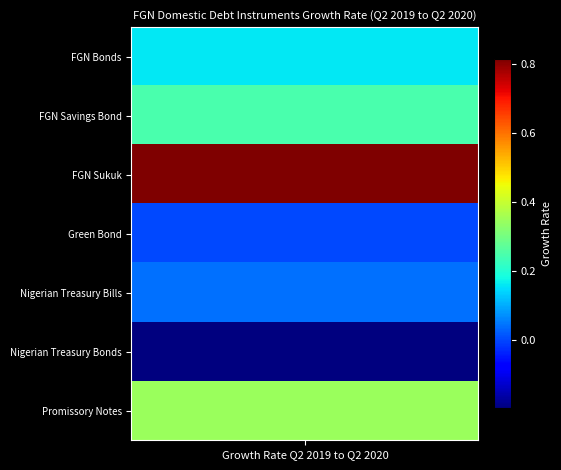

Reading right to left, extract all data points from this chart.

Promissory Notes=0.3	Nigerian Treasury Bonds=-0.2	Nigerian Treasury Bills=0.0	Green Bond=0.0	FGN Sukuk=0.8	FGN Savings Bond=0.2	FGN Bonds=0.2